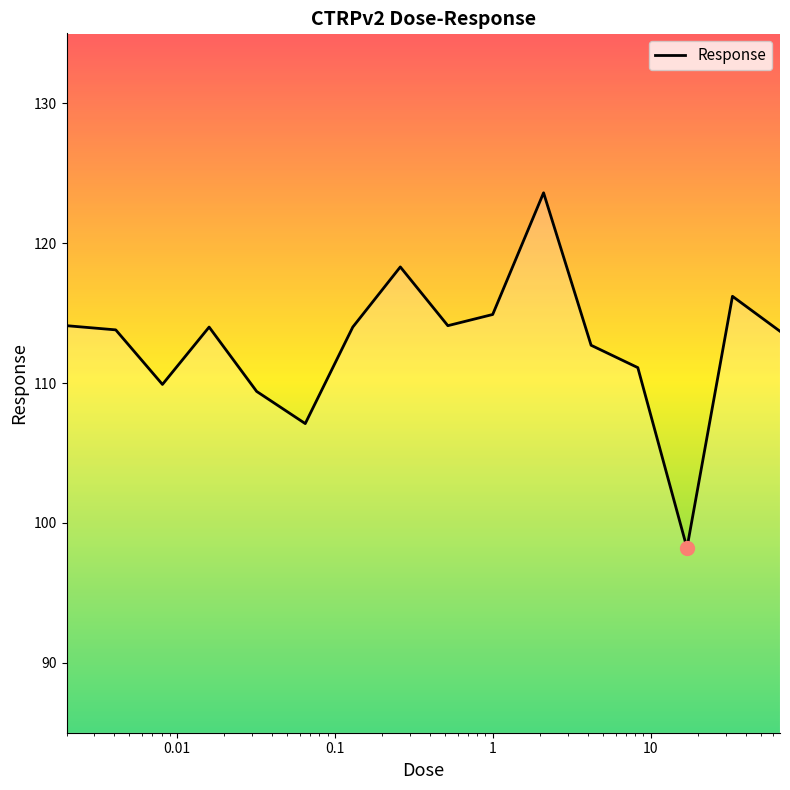

What is the value of the 13th point from the left?

111.1